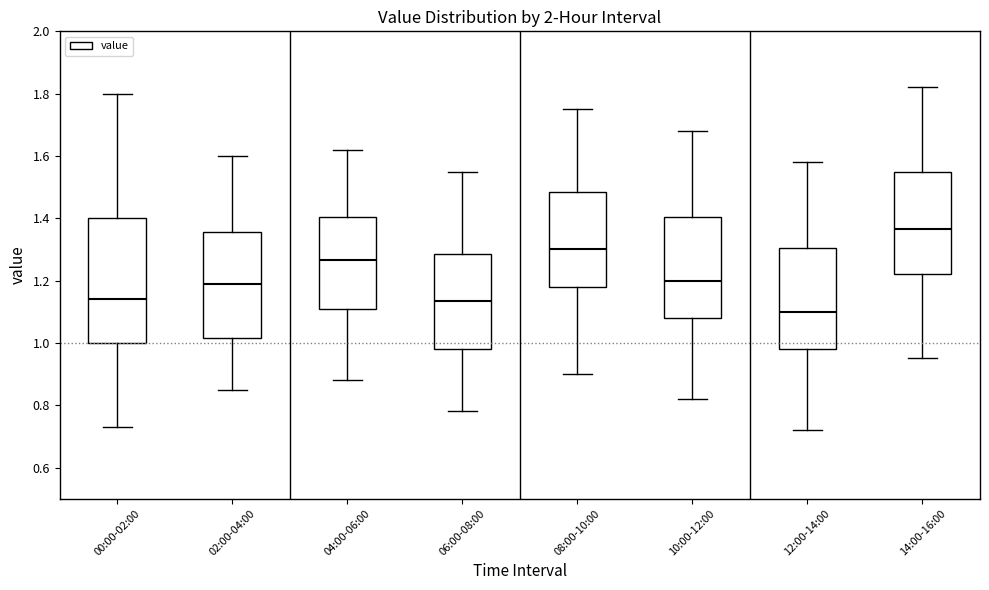

Reading left to right, transcribe this box plot: for each box, give where its median line is, the range the box spans, and where its two whiskers end, as read against the y-axis. The values are not printed on the chart, so give them approximately, as read against the axis.

00:00-02:00: median 1.14, box 1.00 to 1.40, whiskers 0.74 to 1.80
02:00-04:00: median 1.20, box 1.02 to 1.36, whiskers 0.86 to 1.60
04:00-06:00: median 1.26, box 1.12 to 1.40, whiskers 0.88 to 1.62
06:00-08:00: median 1.14, box 0.98 to 1.28, whiskers 0.78 to 1.56
08:00-10:00: median 1.30, box 1.18 to 1.48, whiskers 0.90 to 1.76
10:00-12:00: median 1.20, box 1.08 to 1.40, whiskers 0.82 to 1.68
12:00-14:00: median 1.10, box 0.98 to 1.30, whiskers 0.72 to 1.58
14:00-16:00: median 1.36, box 1.22 to 1.56, whiskers 0.96 to 1.82